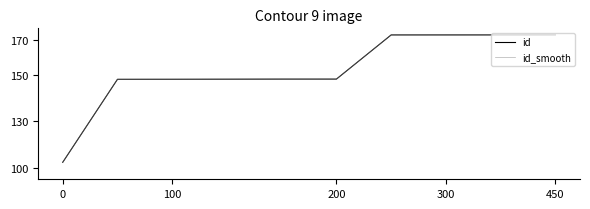

Does the chart have visible grid lines?

No